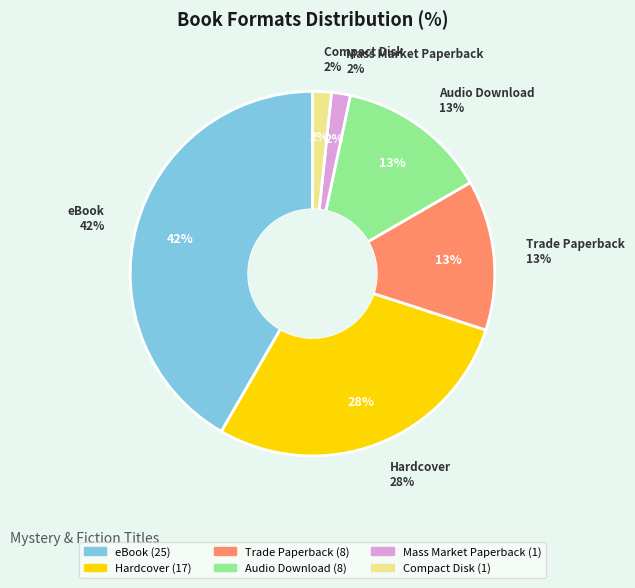

To the nearest percent, what is the average slice percentage?

17%